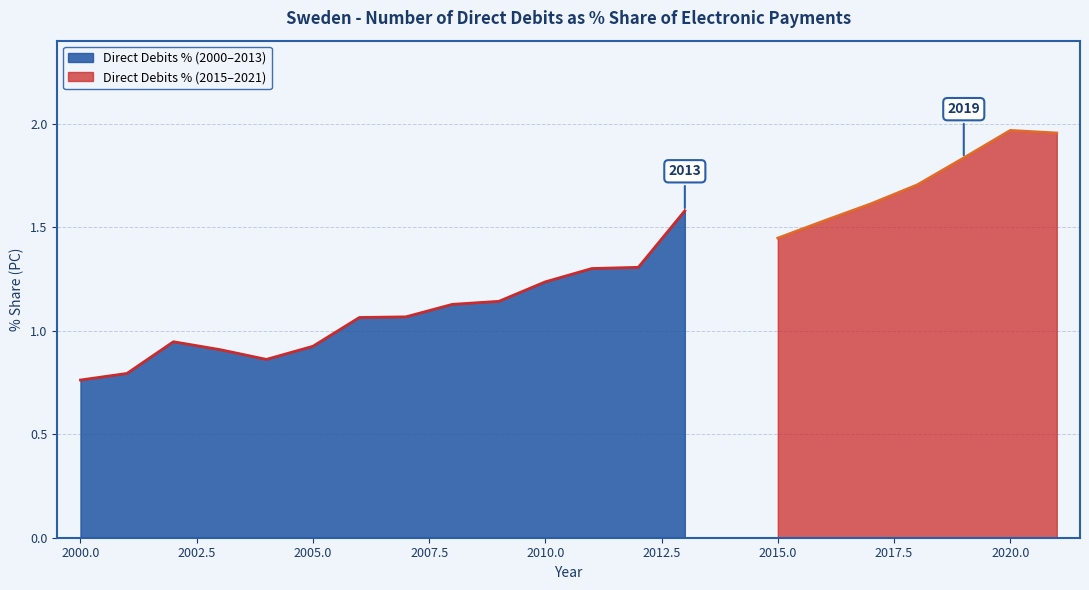

List the labels in order of value, largest first.

2020, 2021, 2019, 2018, 2017, 2013, 2016, 2015, 2012, 2011, 2010, 2009, 2008, 2007, 2006, 2002, 2005, 2003, 2004, 2001, 2000